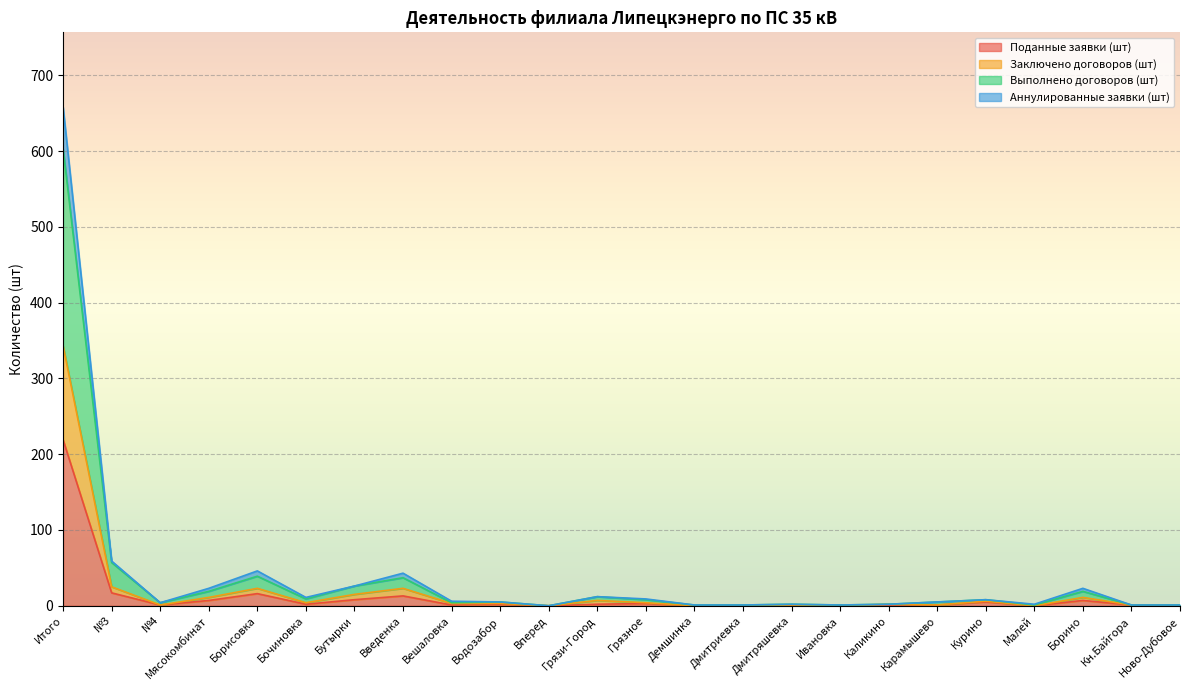

At which category is the sum across all series the highest?

Итого